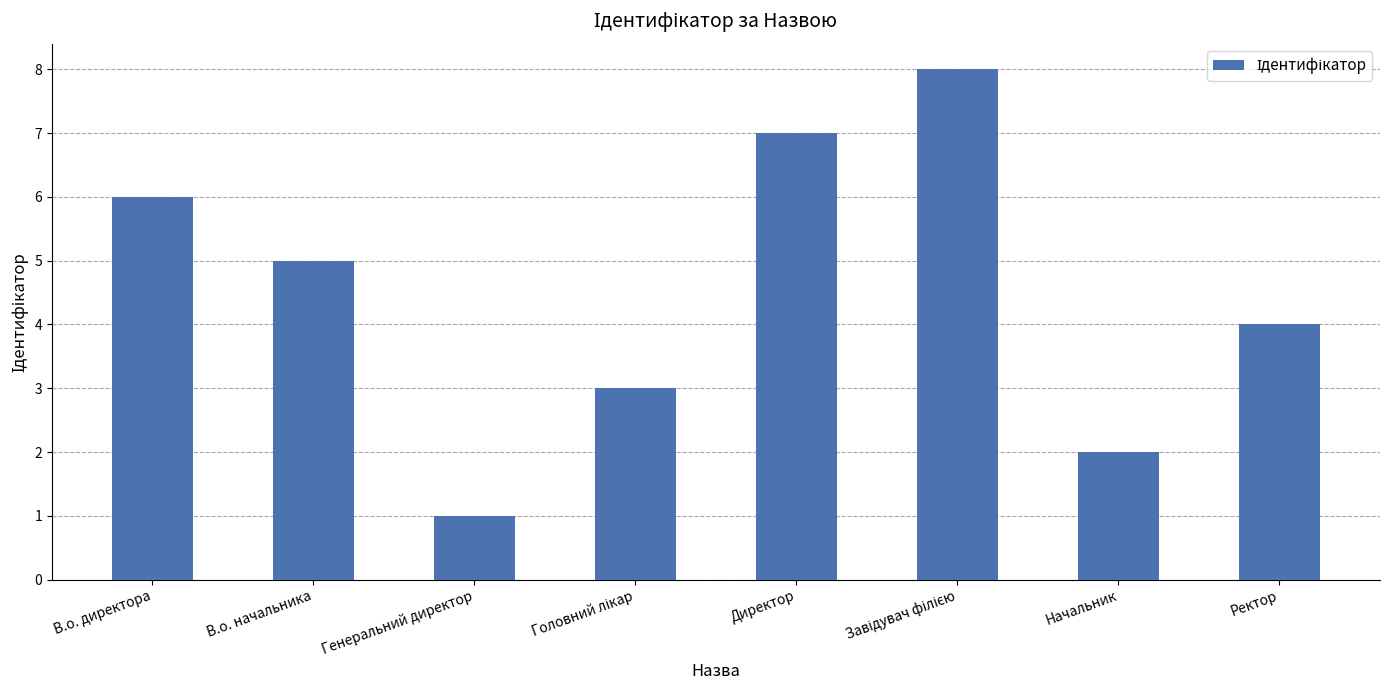

What is the maximum value shown in the chart?

8